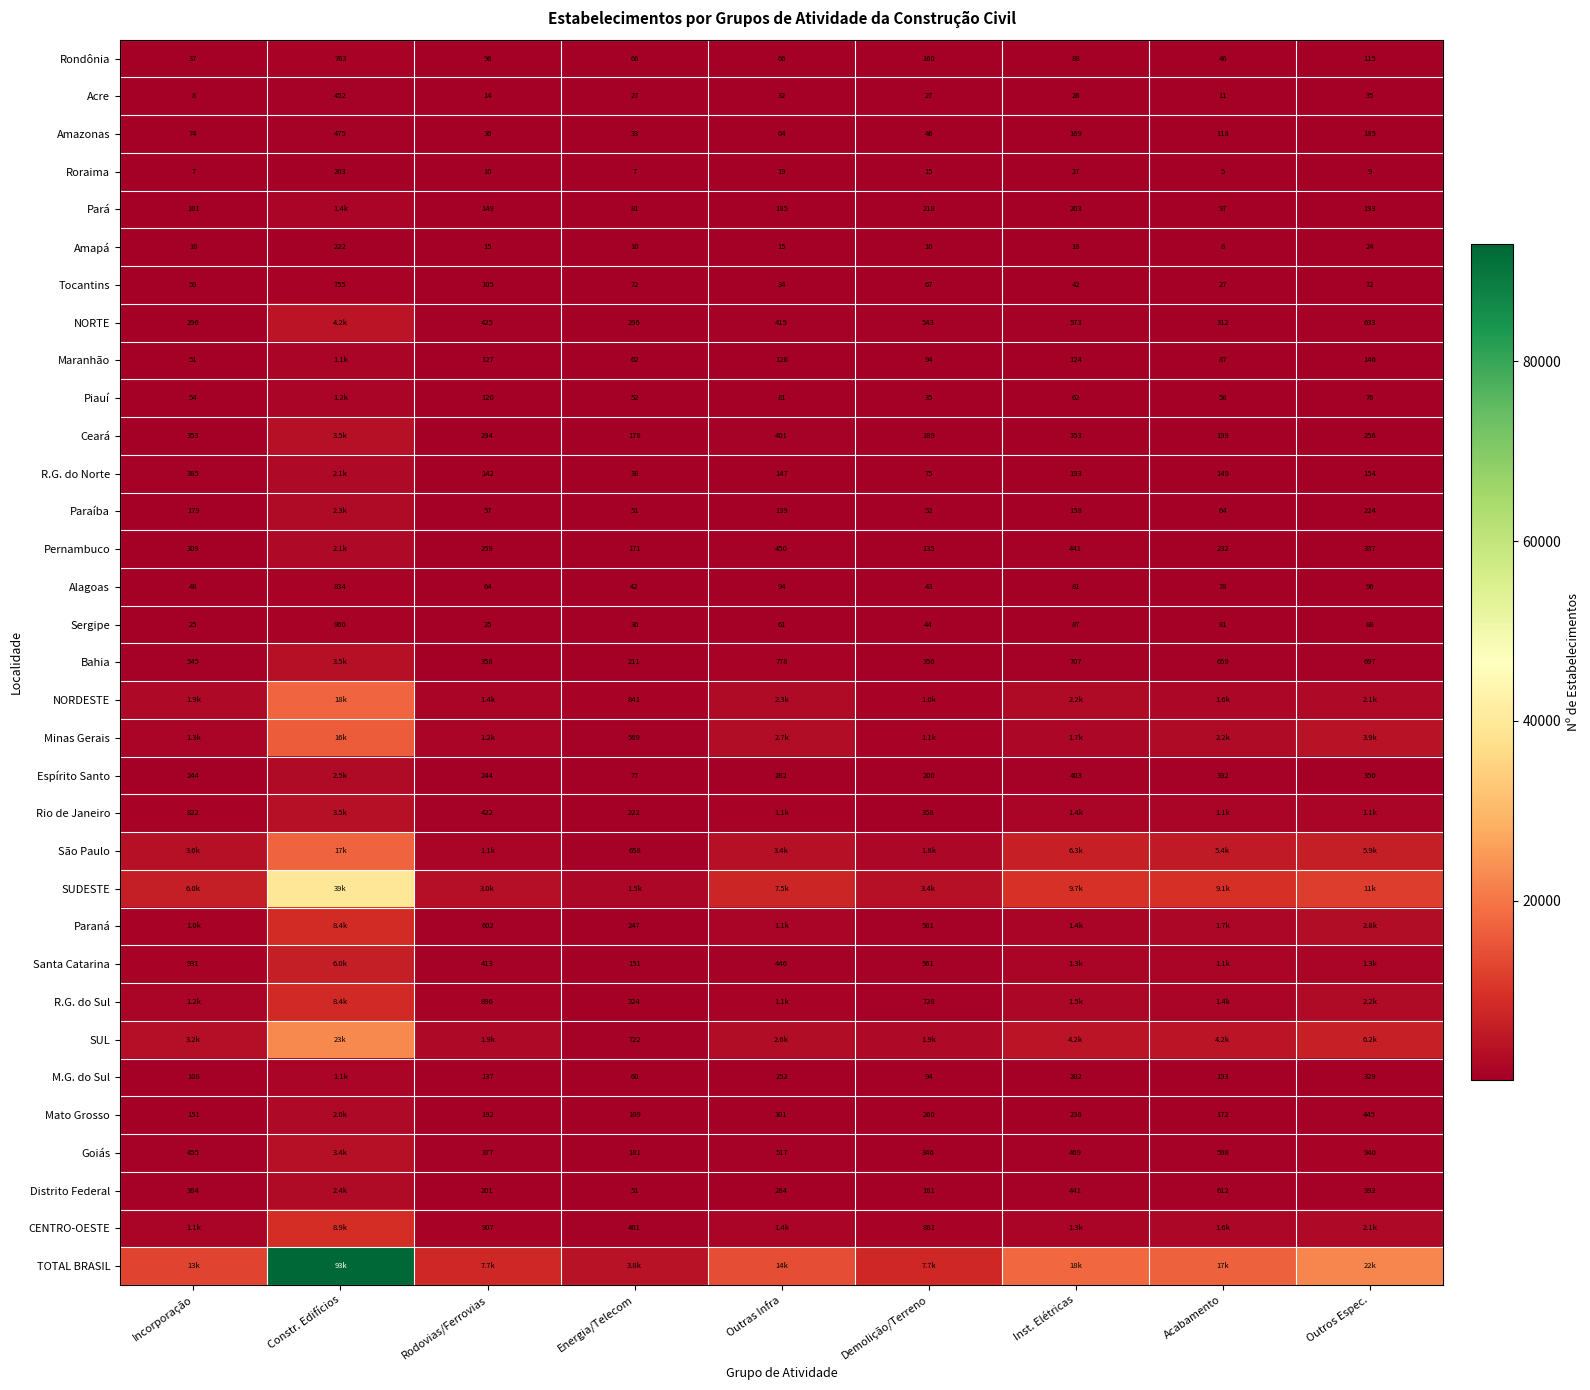

At which label does Sergipe first exceed 61?

Constr. Edifícios